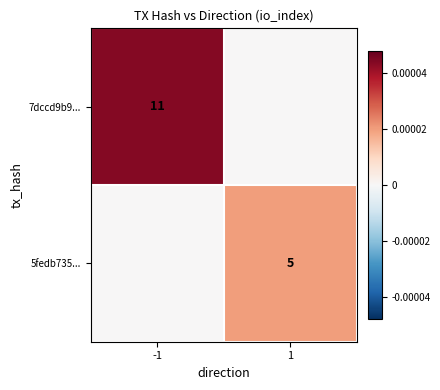

At how many categories does at least one series exceed 10?

1